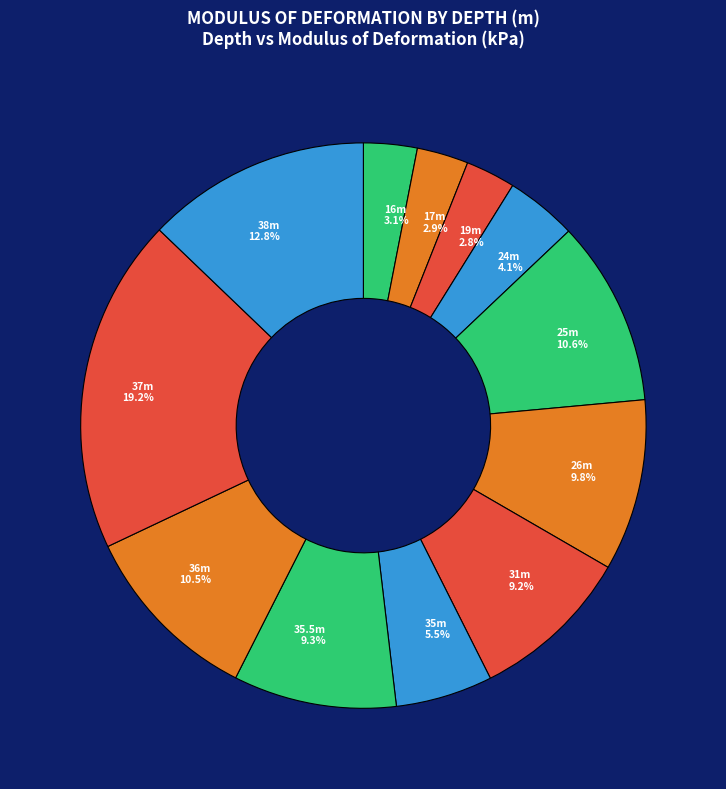

To the nearest percent, what is the difference between the largest and smallest slice percentages?

16%